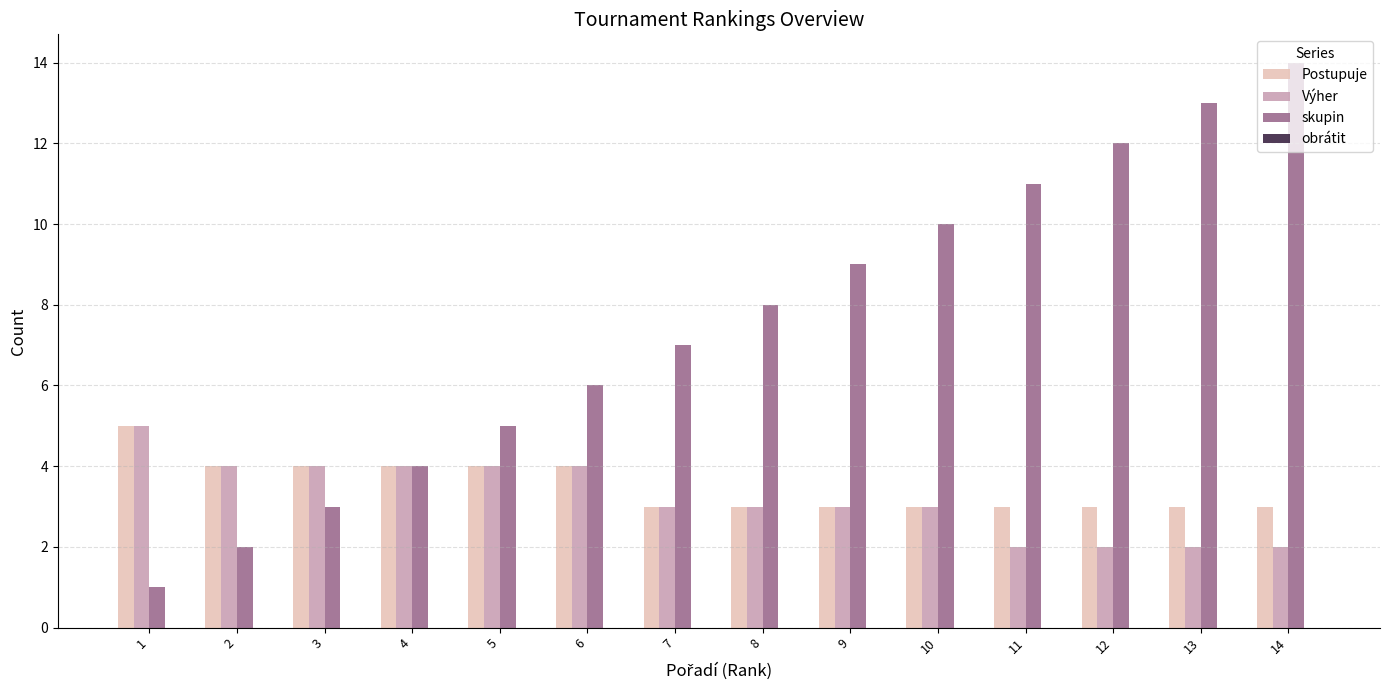

At 13, list the series in order from smallest to largest.

Výher, Postupuje, skupin